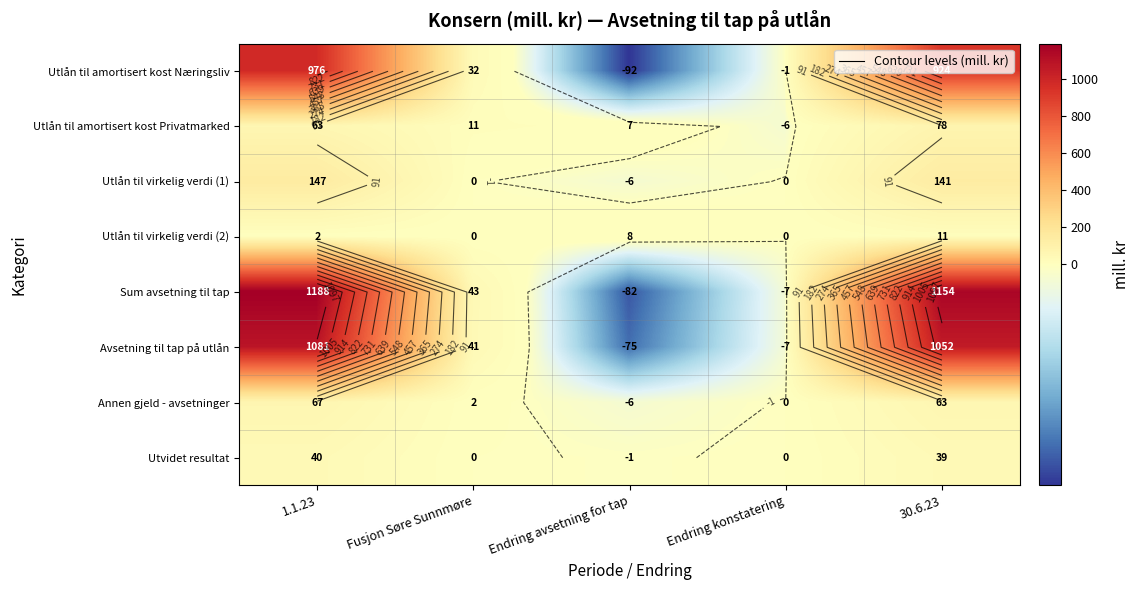

Which category has the highest value across all series?

1.1.23